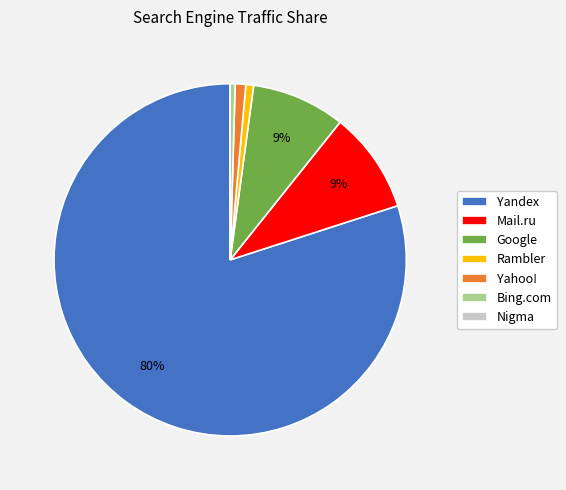

What is the majority slice?

Yandex